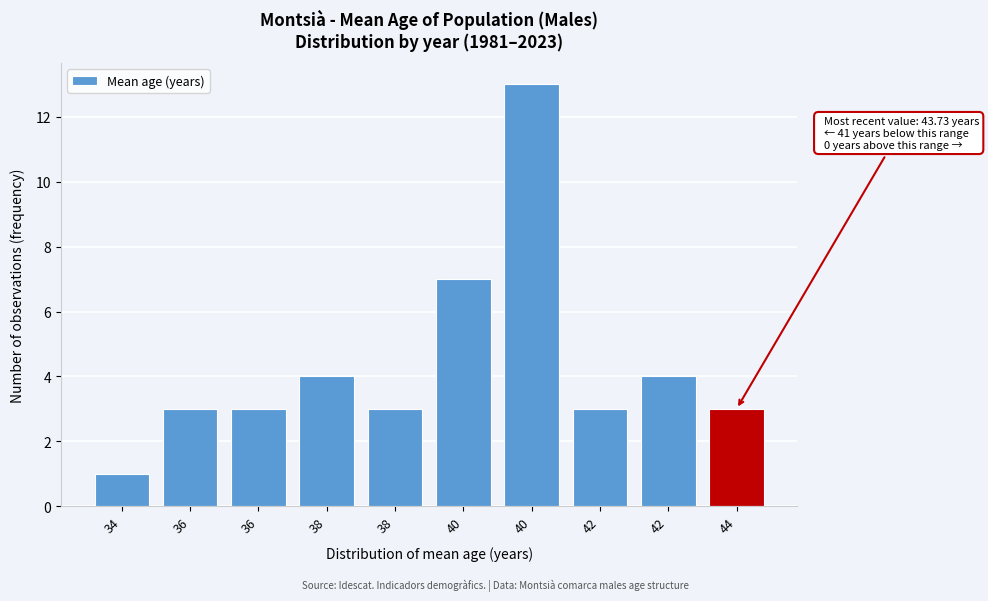

Are the bars horizontal?

No